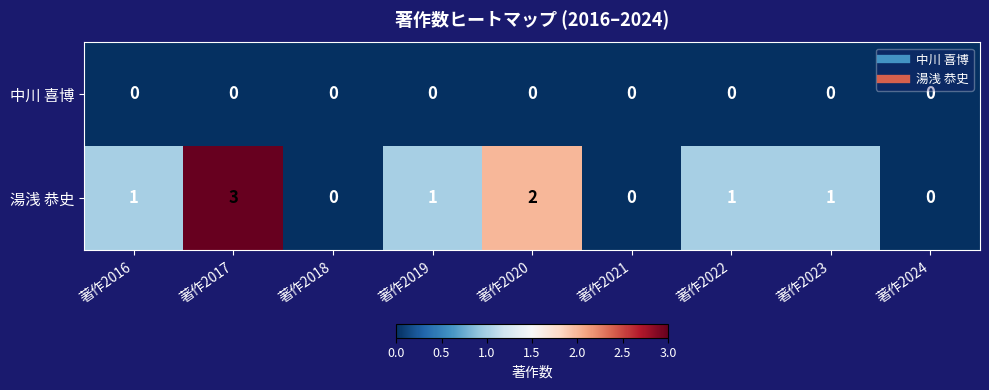

Reading right to left, extract all data points from this chart.

中川 喜博: 著作2024=0	著作2023=0	著作2022=0	著作2021=0	著作2020=0	著作2019=0	著作2018=0	著作2017=0	著作2016=0
湯浅 恭史: 著作2024=0	著作2023=1	著作2022=1	著作2021=0	著作2020=2	著作2019=1	著作2018=0	著作2017=3	著作2016=1